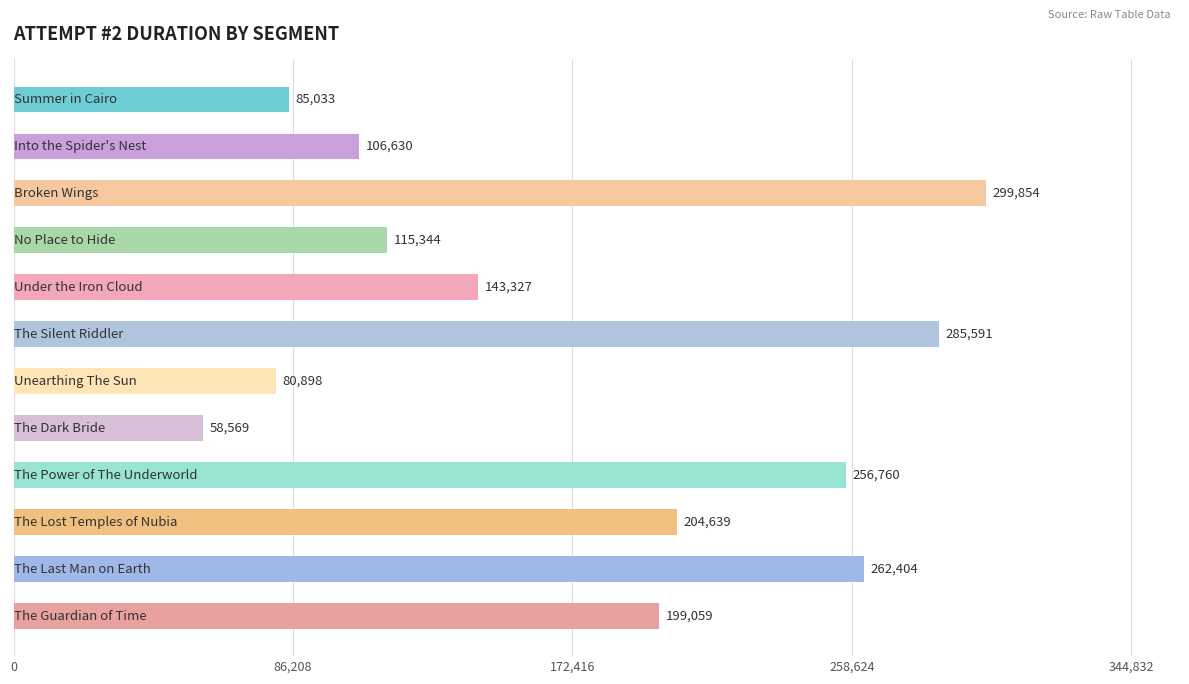

What is the value of the 5th bar from the top?

143327